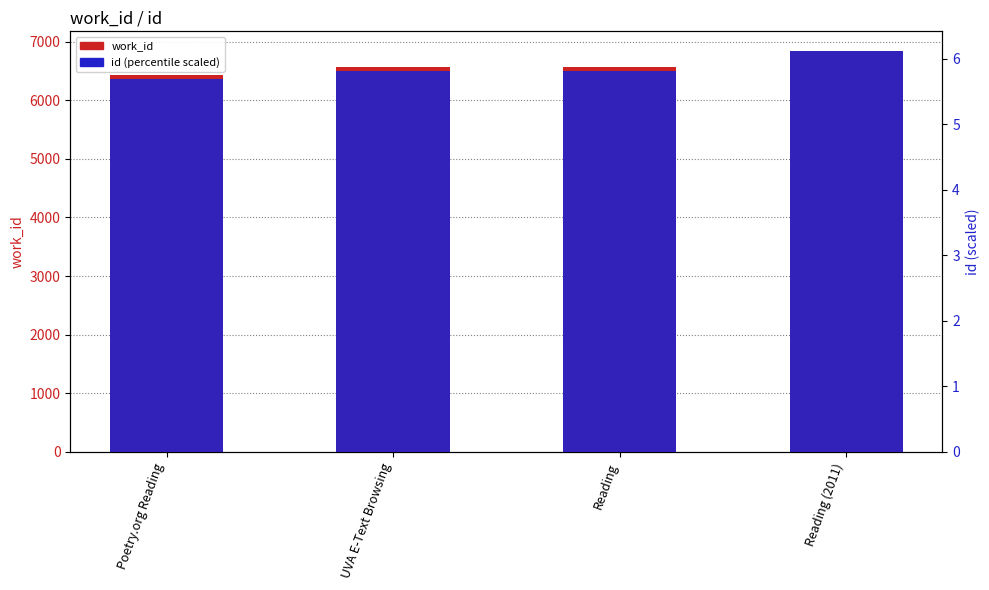

Are the bars grouped side by side (vs. stacked)?

Yes